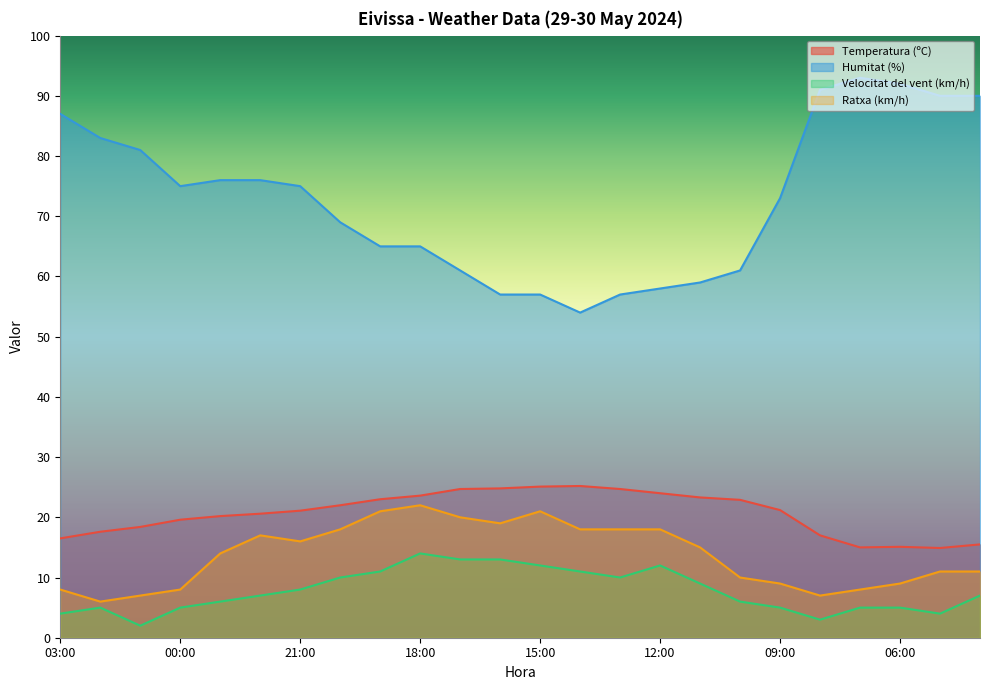

At which label does Temperatura (ºC) reach its peak?

14:00